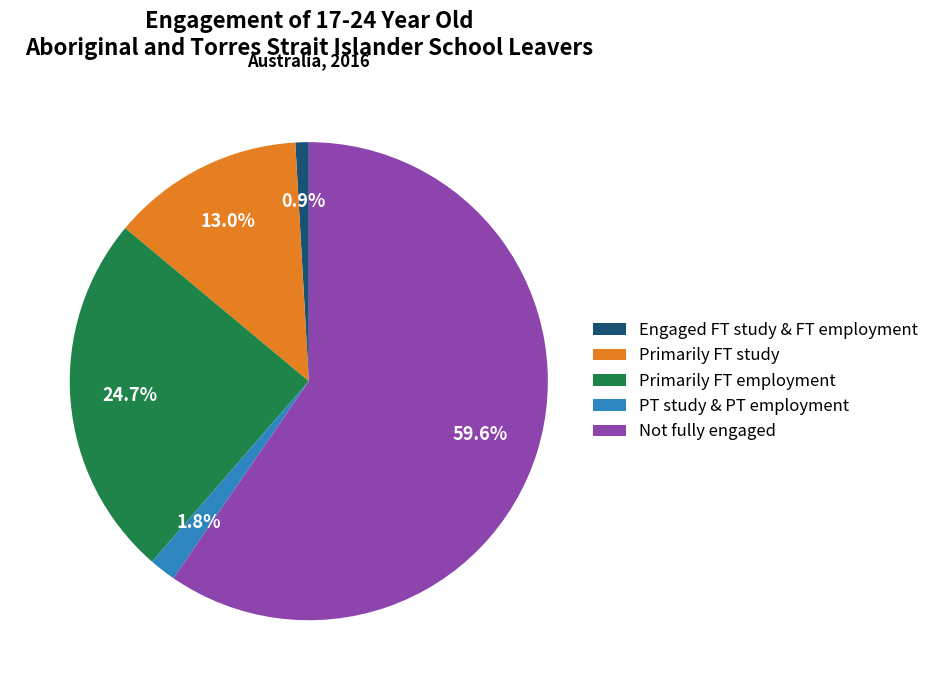

To the nearest percent, what portion does Not fully engaged represent?

60%